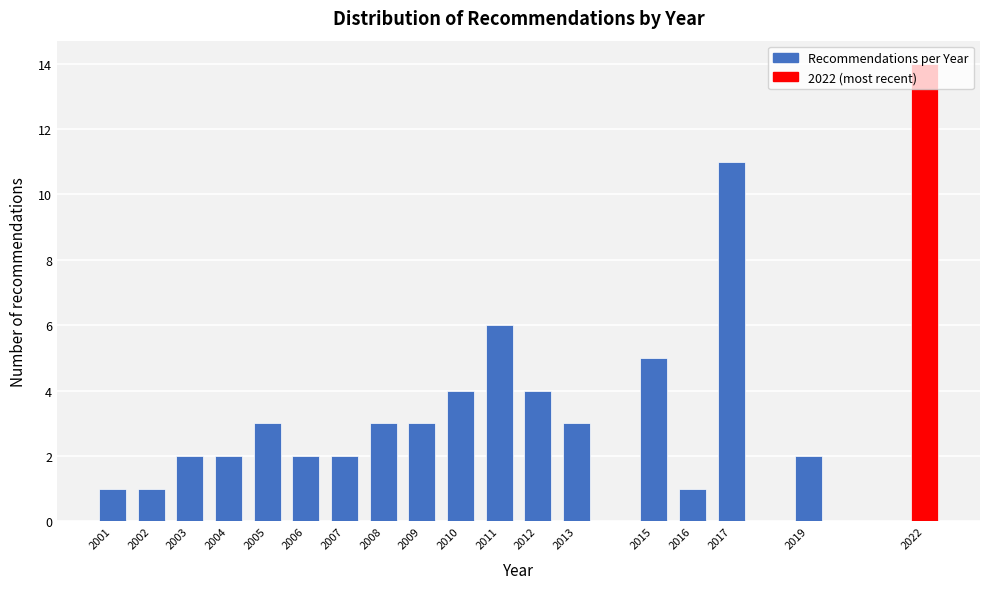

Between 2022 and 2016, which is larger?

2022